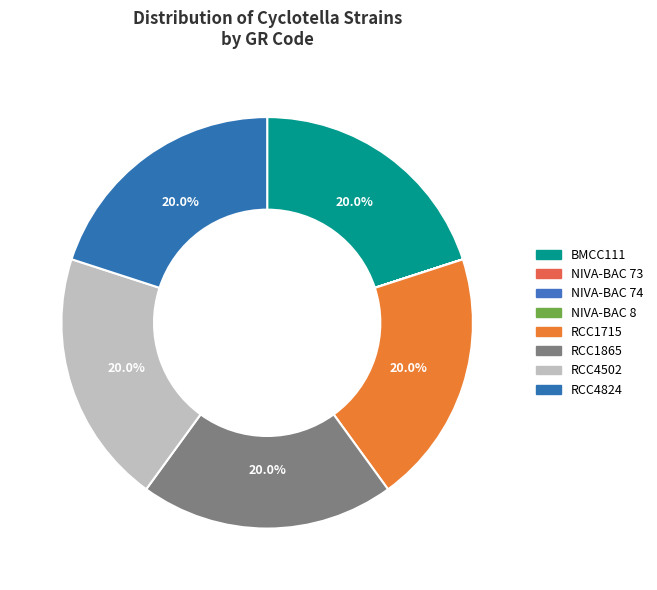

To the nearest percent, what portion does RCC1715 represent?

20%